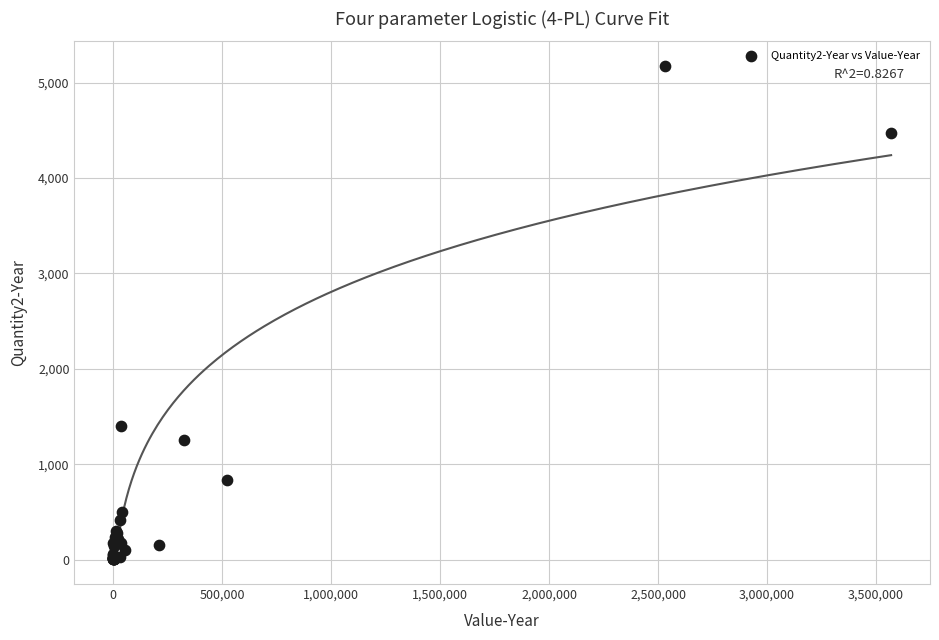

What Y value in the scatter plot is closest to 2588?

1405